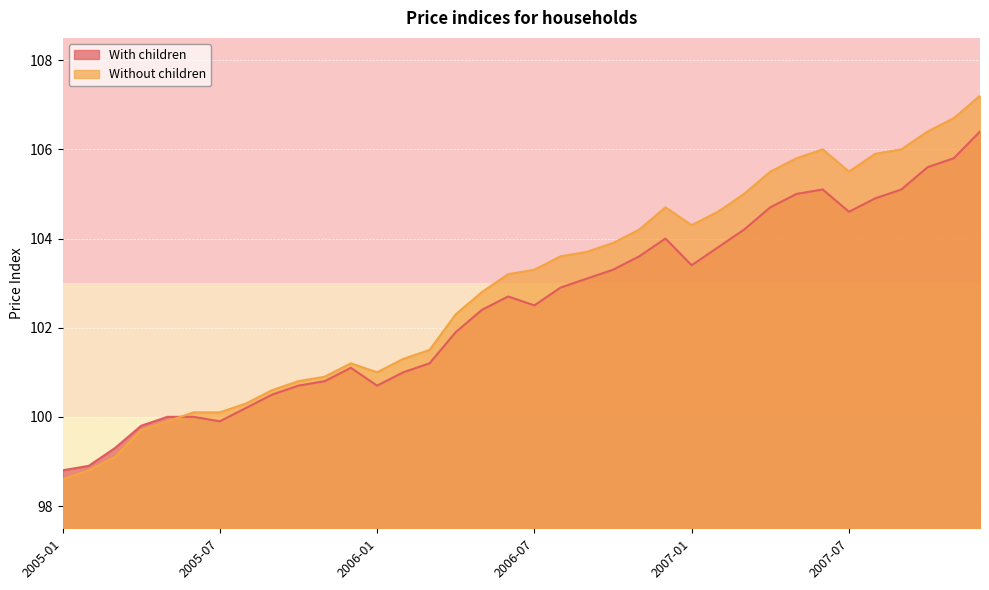

Between which two adjacent categories do With children and Without children first intersect?

2005-05 and 2005-06